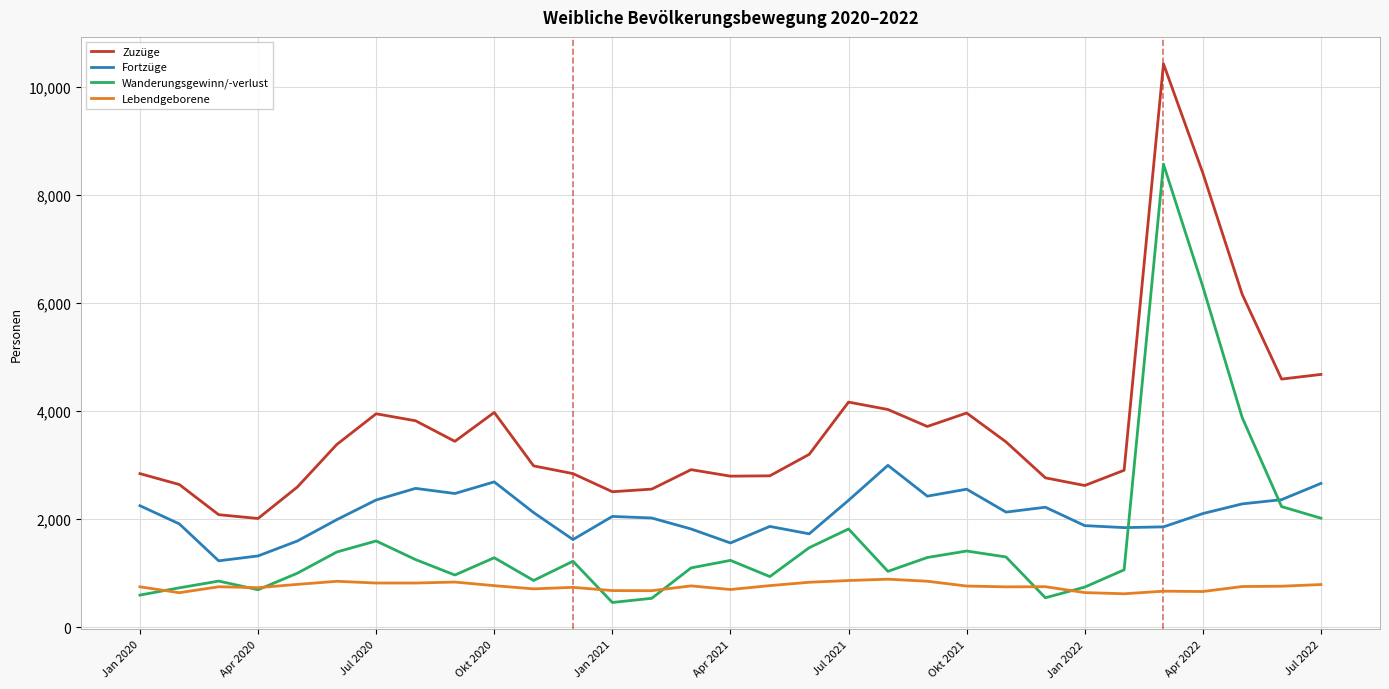

Which series has the largest total across all categories?

Zuzüge